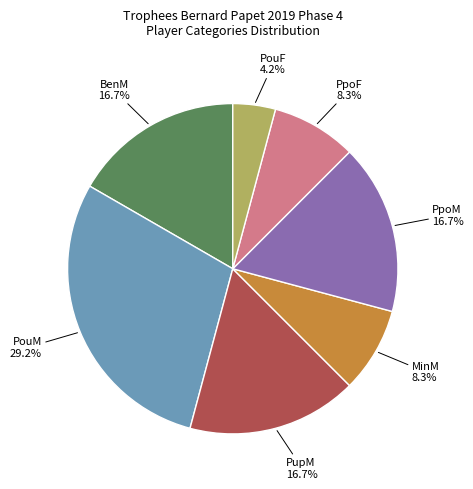

What percentage is NOT represented by PpoM?

83.3%